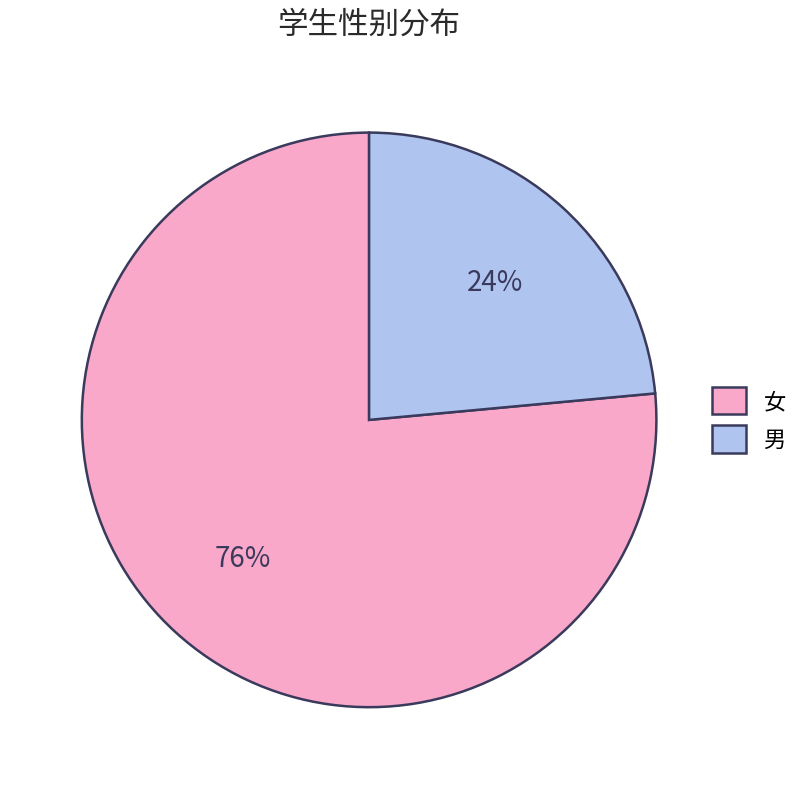

Combined, do 女 and 男 account for over 50%?

Yes